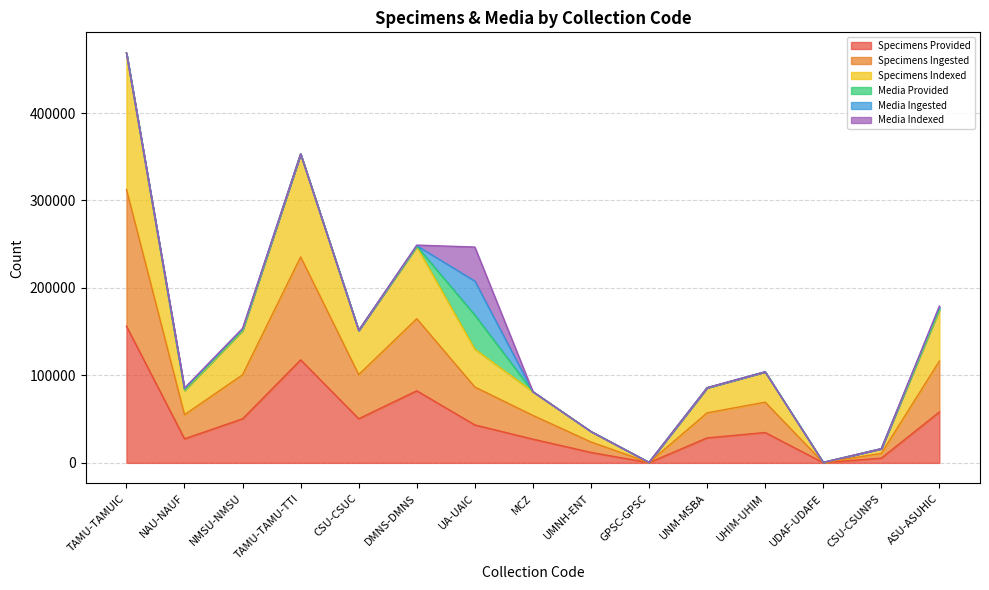

What is the highest value of the Specimens Ingested series?

312528